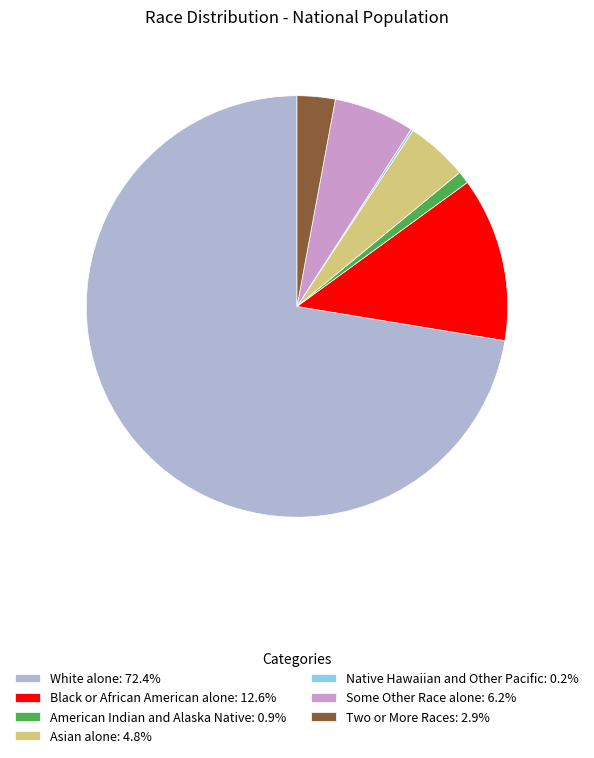

The American Indian and Alaska Native slice represents 15% of the pie. True or false?

False